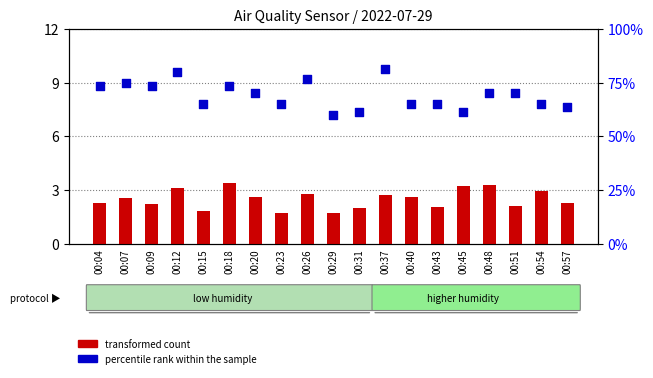

At how many categories does at least one series exceed 14?

19